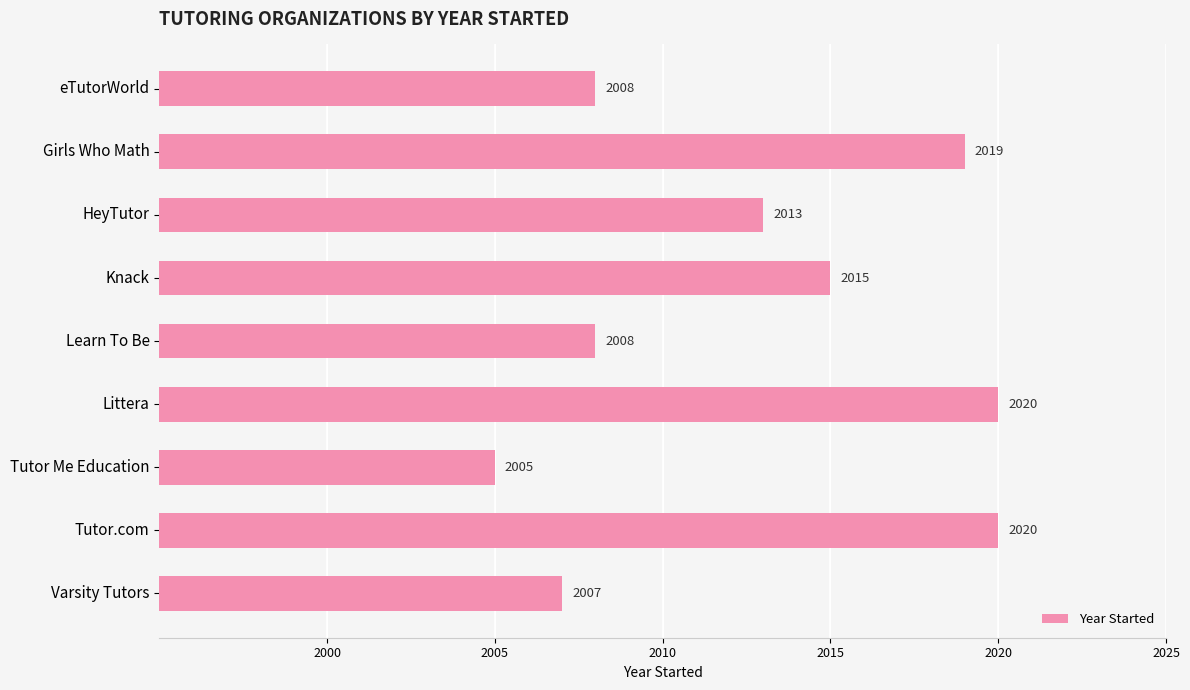

What position from the top is Knack?

4